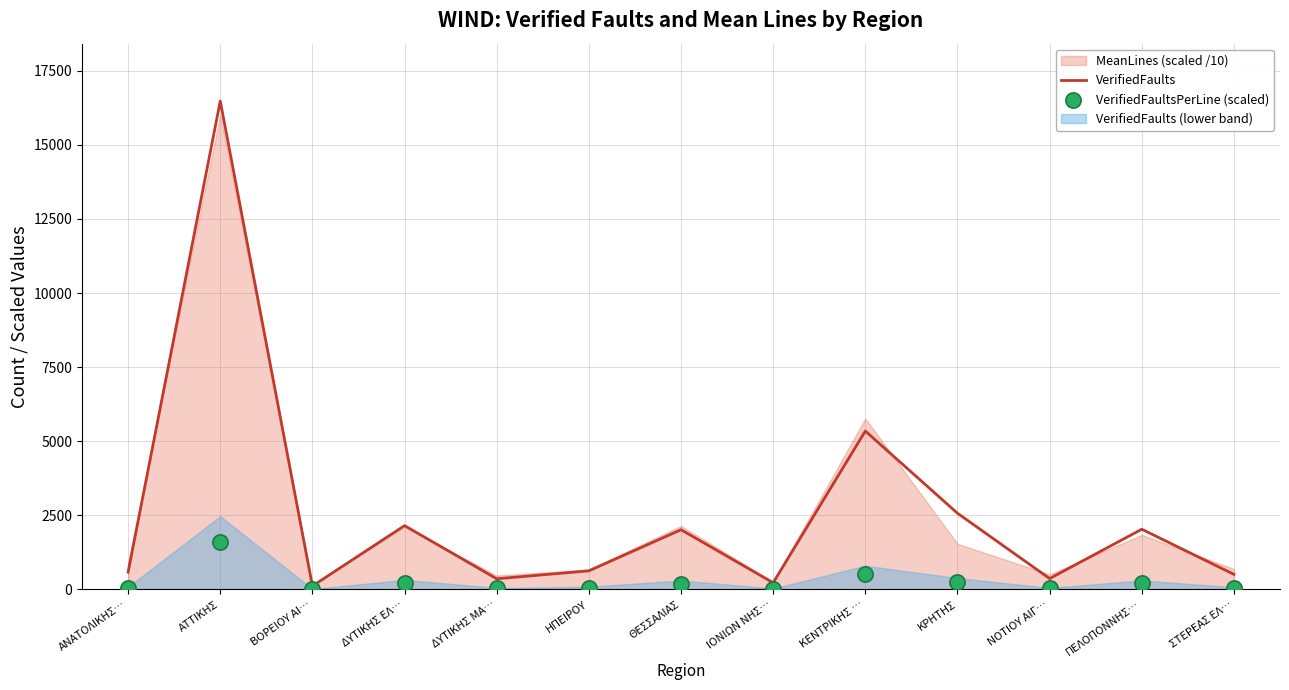

Is the value of VerifiedFaults at ΣΤΕΡΕΑΣ ΕΛ… greater than the value of VerifiedFaultsPerLine (scaled) at ΑΝΑΤΟΛΙΚΗΣ…?

Yes